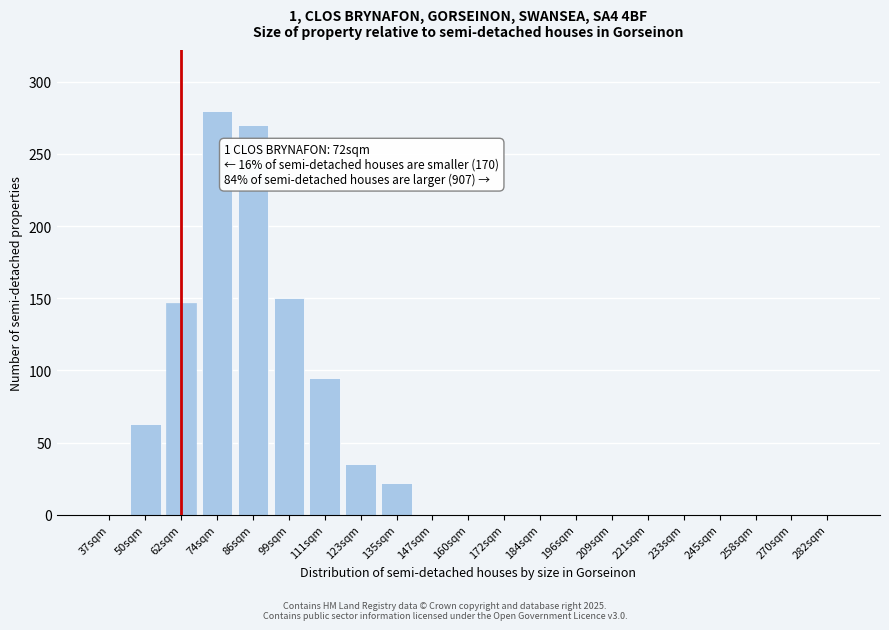

Reading right to left, list all the values displayed in this chart.

282sqm=0	270sqm=0	258sqm=0	245sqm=0	233sqm=0	221sqm=0	209sqm=0	196sqm=0	184sqm=0	172sqm=0	160sqm=0	147sqm=0	135sqm=22	123sqm=35	111sqm=95	99sqm=150	86sqm=270	74sqm=280	62sqm=147	50sqm=63	37sqm=0